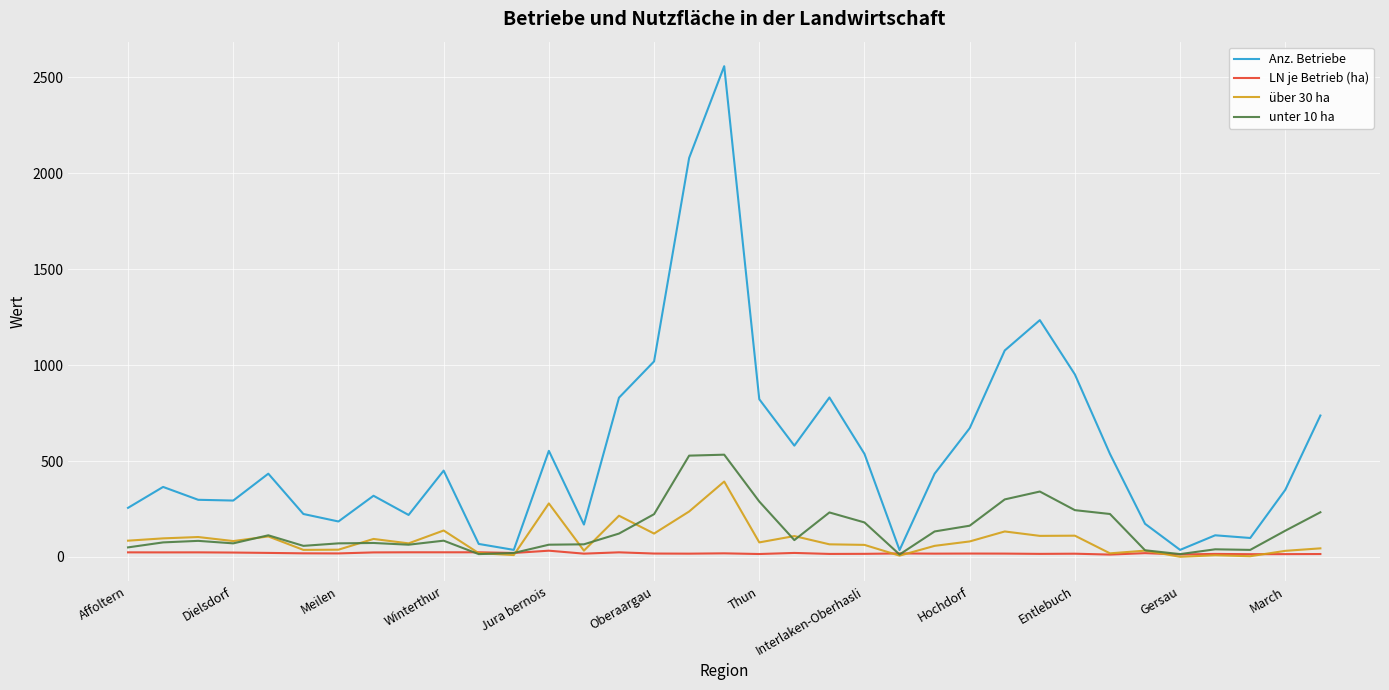

List the series in order of their peak value, highest first.

Anz. Betriebe, unter 10 ha, über 30 ha, LN je Betrieb (ha)